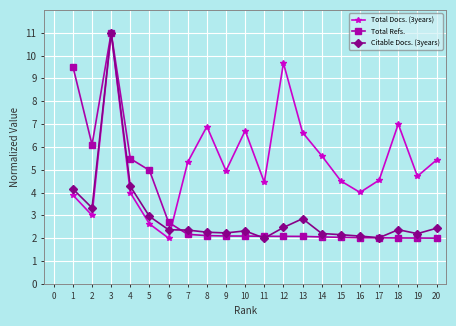

What is the difference between the maximum and minimum values in the Total Docs. (3years) series?

9.0